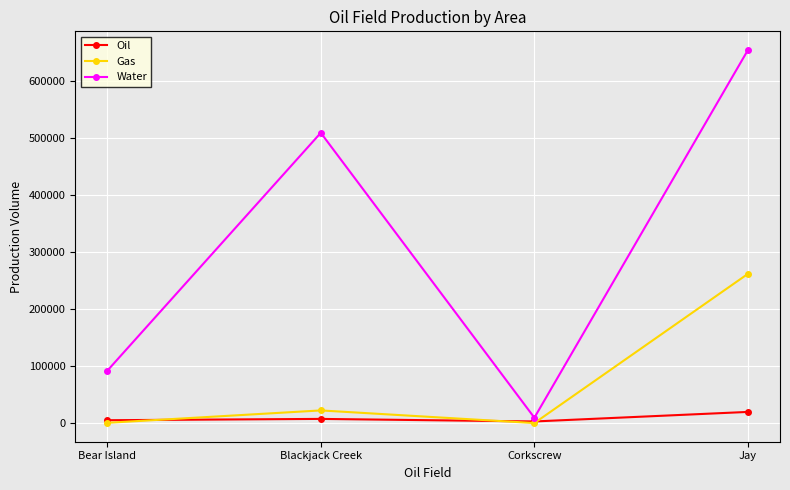

At which category is the sum across all series the highest?

Jay